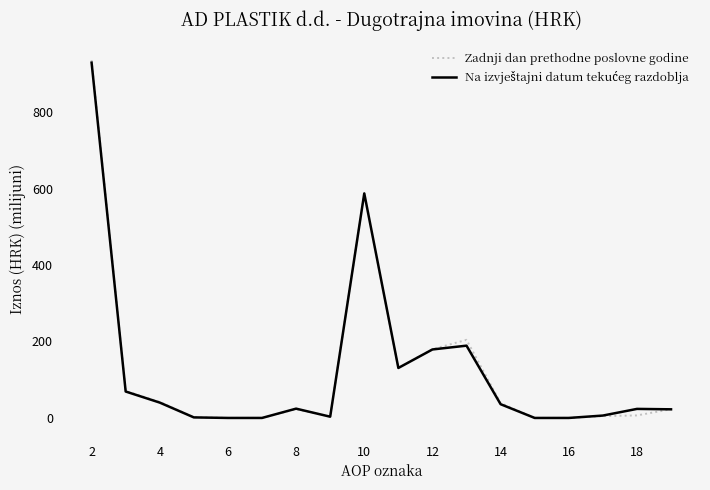

Which series has the largest range (max minus min)?

Zadnji dan prethodne poslovne godine